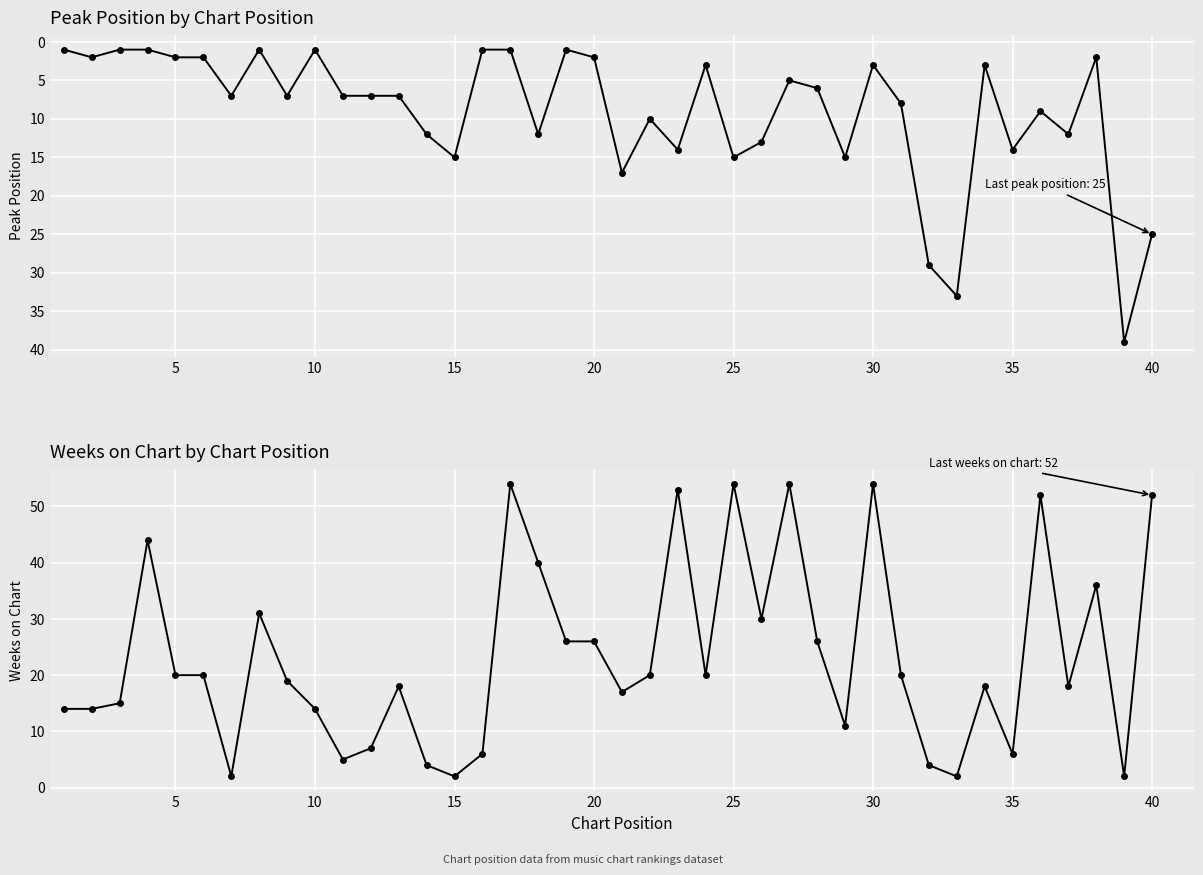

List the series in order of their peak value, highest first.

Weeks on Chart, Peak Position